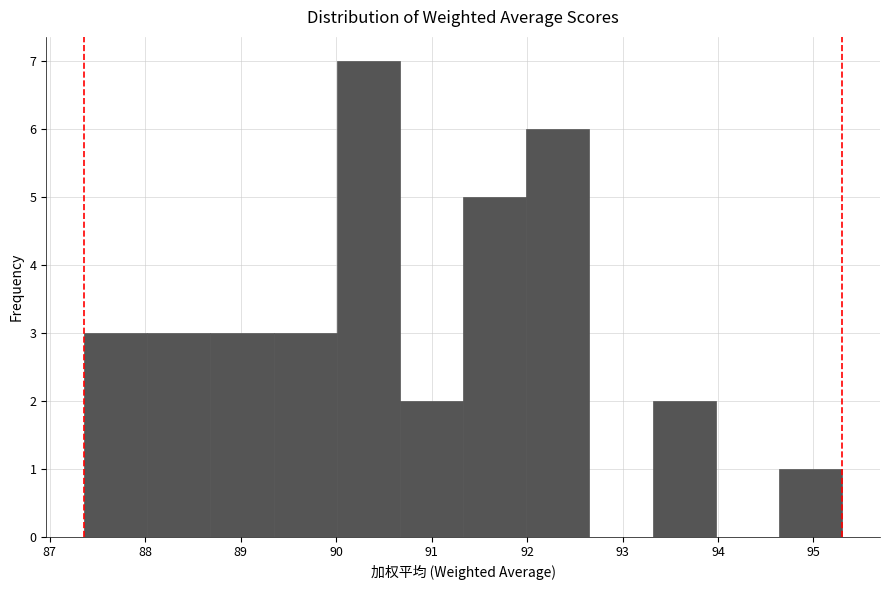

Reading left to right, transcribe this chart: for each bar, give the range it covers on the x-axis and its height. Neither the bar edges nor the heights are printed on the chart, so give them approximately, as read against the axes.

87.4 to 88.0: 3
88.0 to 88.7: 3
88.7 to 89.3: 3
89.3 to 90.0: 3
90.0 to 90.7: 7
90.7 to 91.3: 2
91.3 to 92.0: 5
92.0 to 92.7: 6
92.7 to 93.3: 0
93.3 to 94.0: 2
94.0 to 94.6: 0
94.6 to 95.3: 1